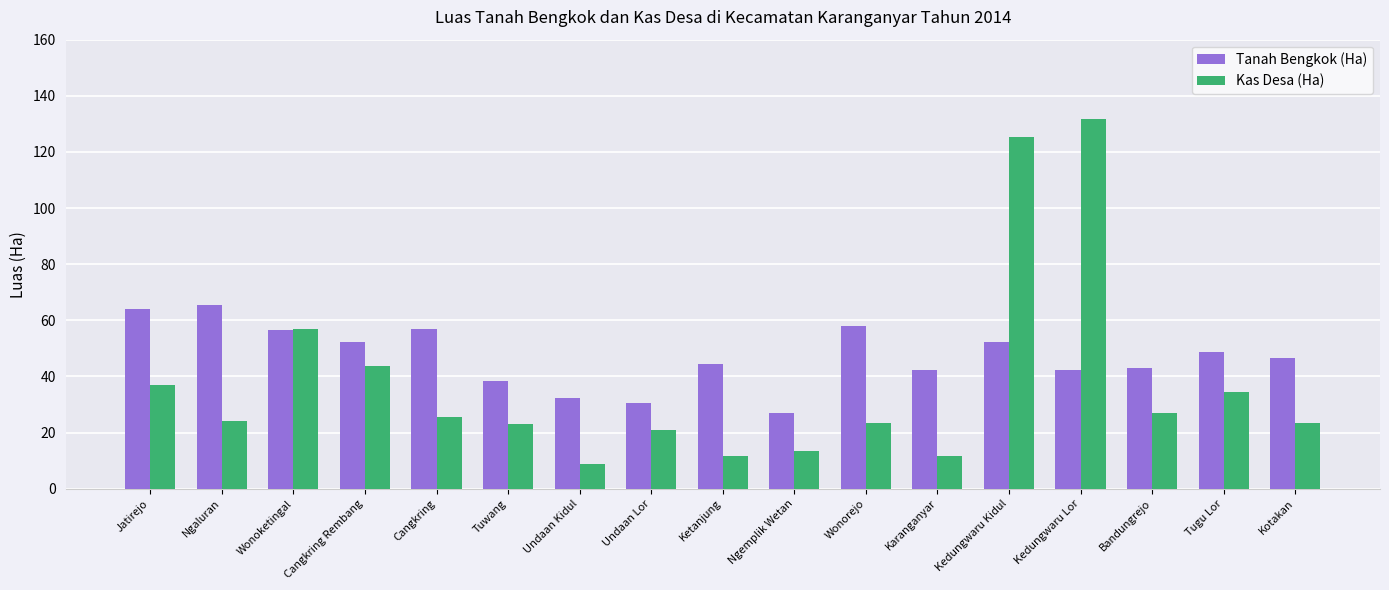

True or false: Kas Desa (Ha) has a value of 125.4 at Kedungwaru Kidul.

True